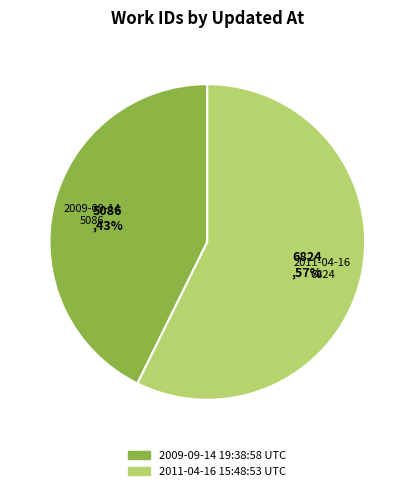

To the nearest percent, what percentage of the pie is 2011-04-16 15:48:53 UTC?

57%